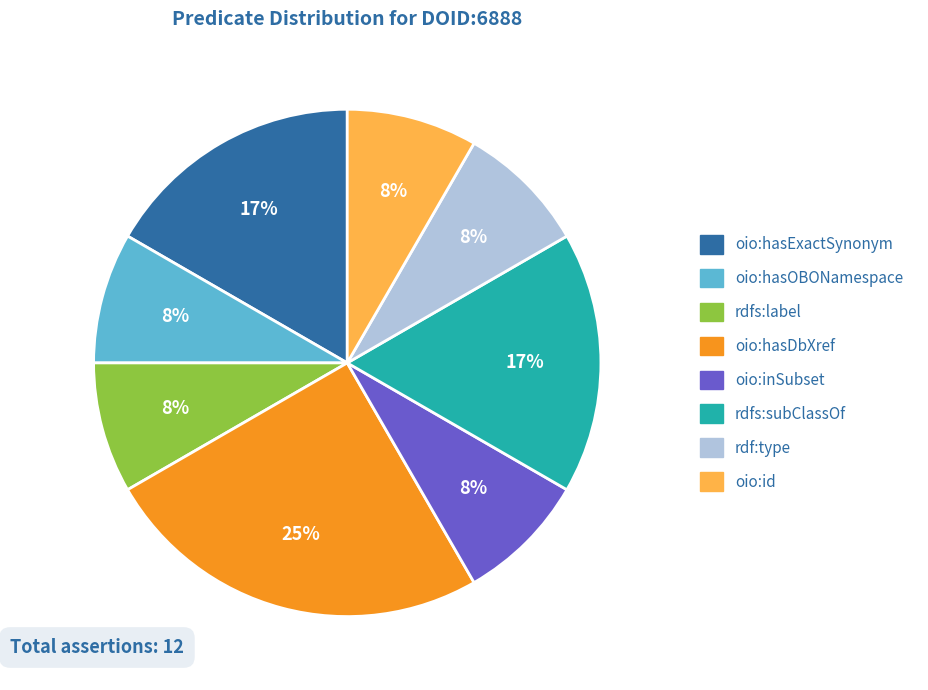

Which slice is the largest?

oio:hasDbXref